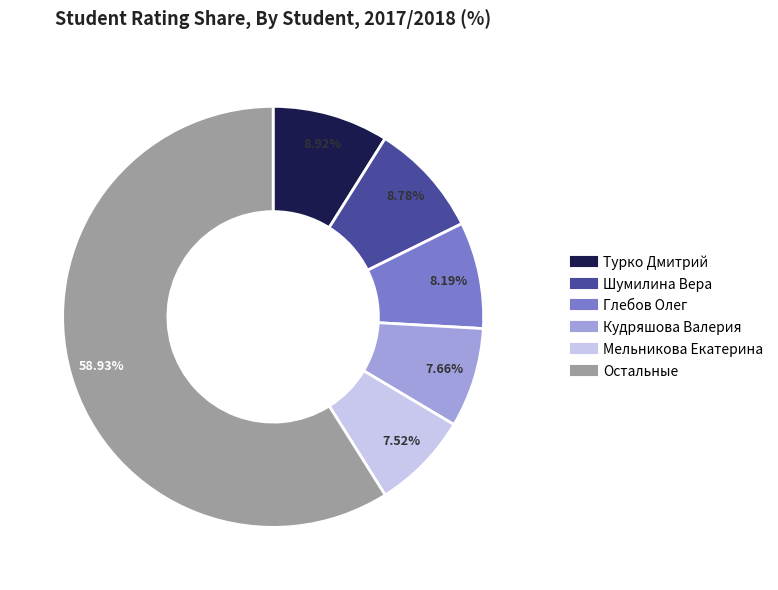

Is there a majority slice in this chart?

Yes